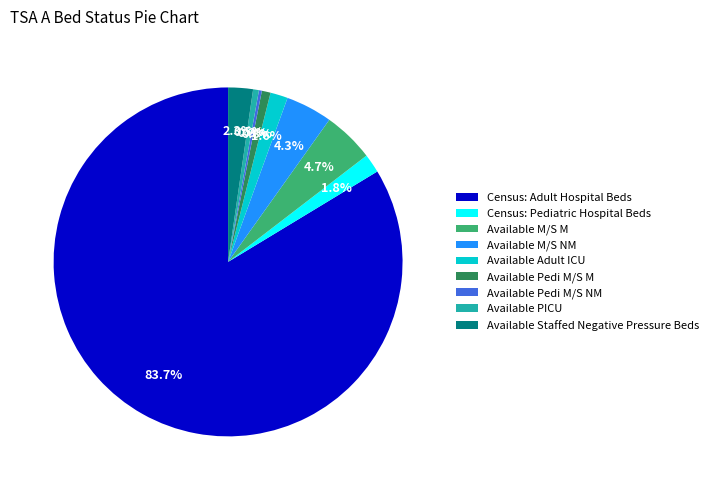

Between Available Adult ICU and Census: Adult Hospital Beds, which is larger?

Census: Adult Hospital Beds